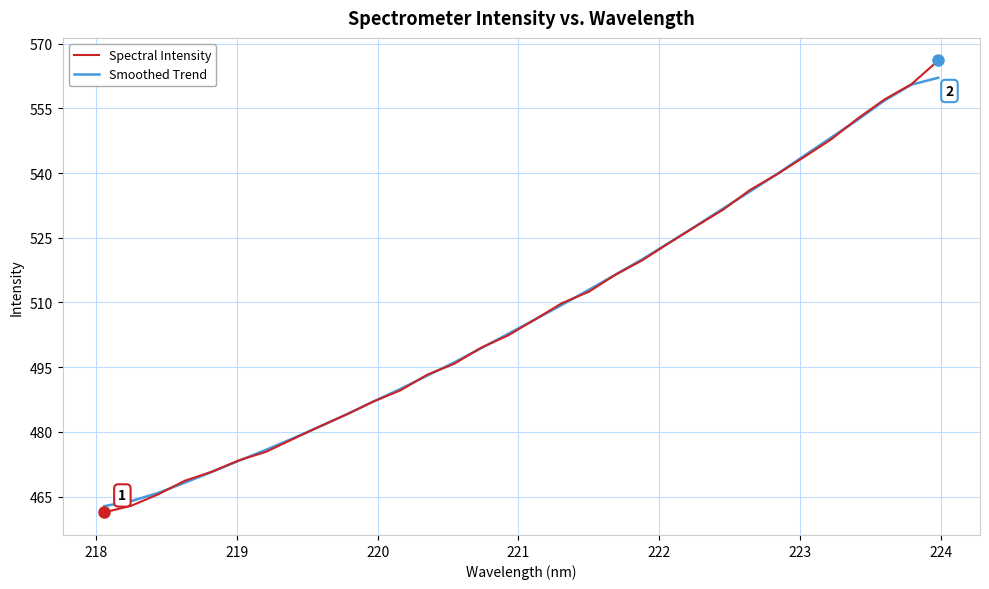

After their last crossing, which series has the higher values: Spectral Intensity or Smoothed Trend?

Spectral Intensity